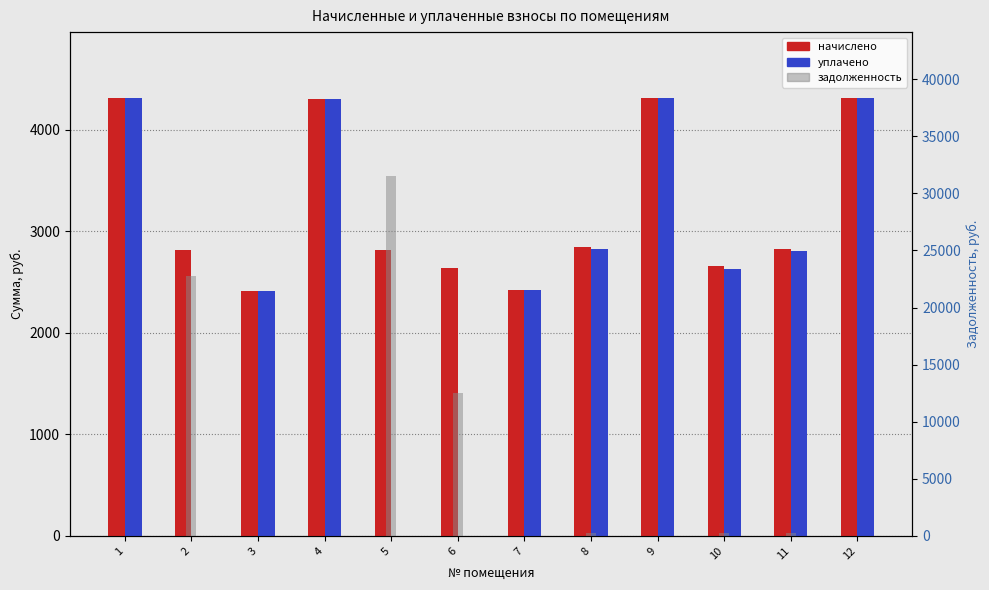

What is the sum of the начислено values at 11 and 5?

5643.7